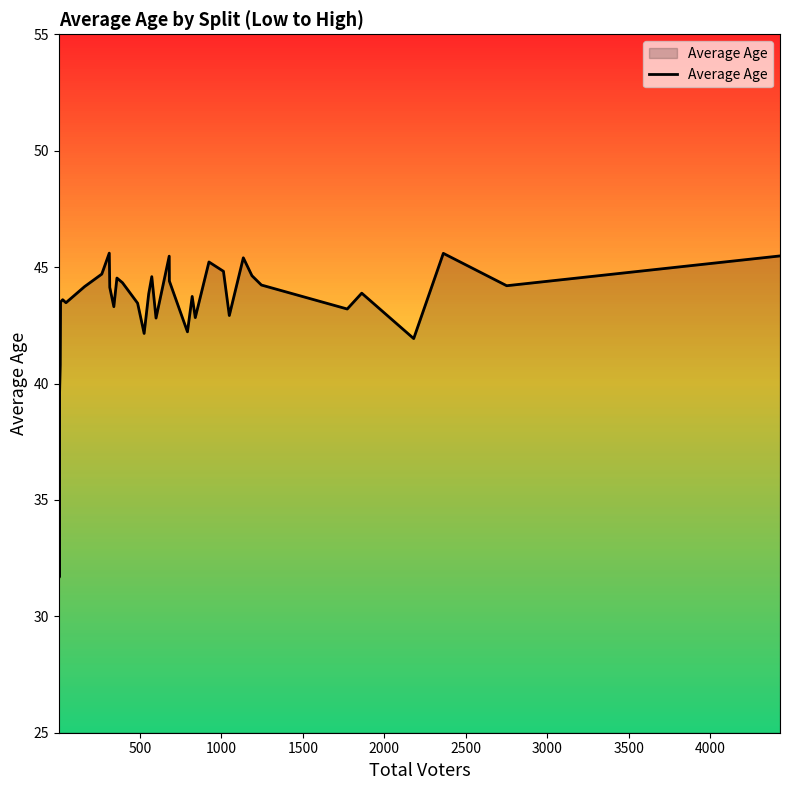

What is the minimum value shown in the chart?

31.7